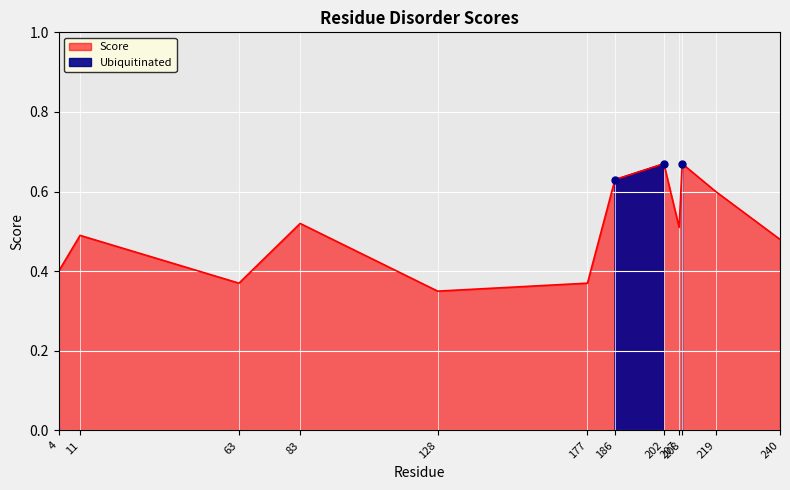

What is the difference between the second highest and second lowest values?

0.3